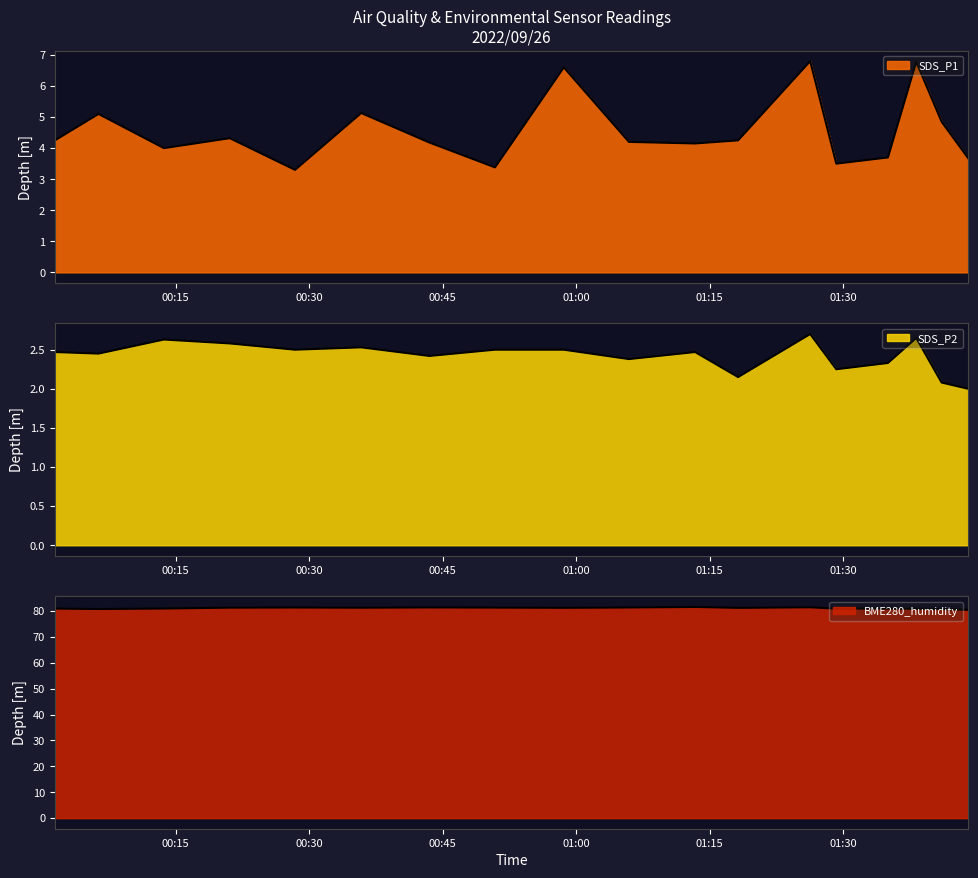

Between 2022/09/26 00:01:26 and 2022/09/26 00:50:53, which series saw the biggest shift?

SDS_P1